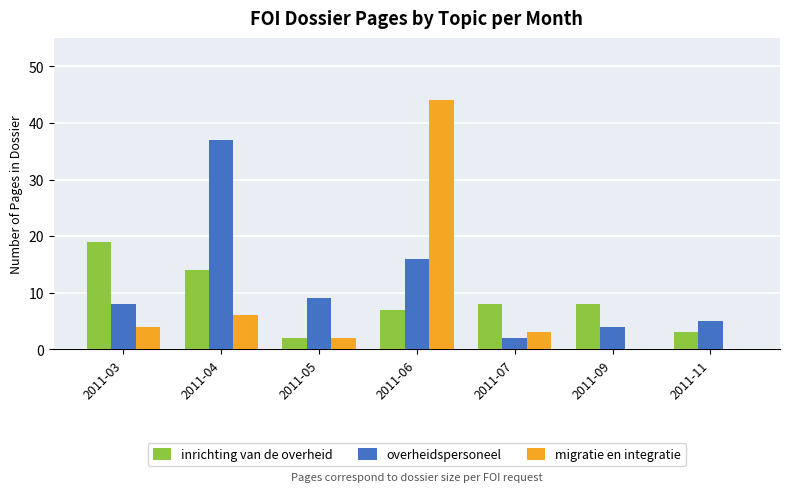

Is it true that migratie en integratie equals 0 at 2011-09?

True